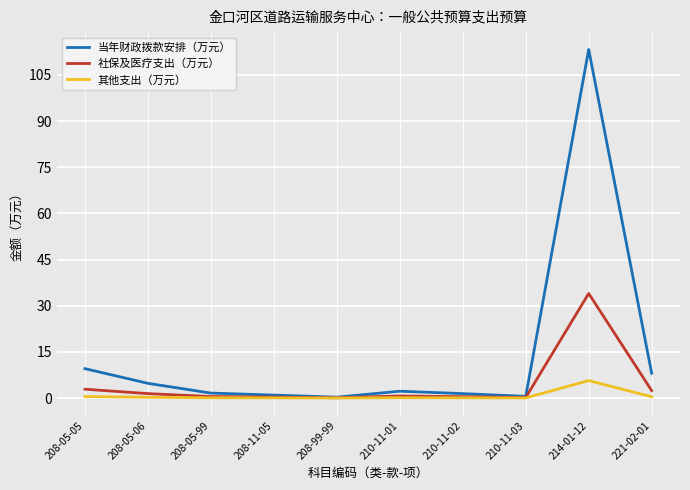

What is the difference between the maximum and minimum values in the 其他支出（万元） series?

5.6